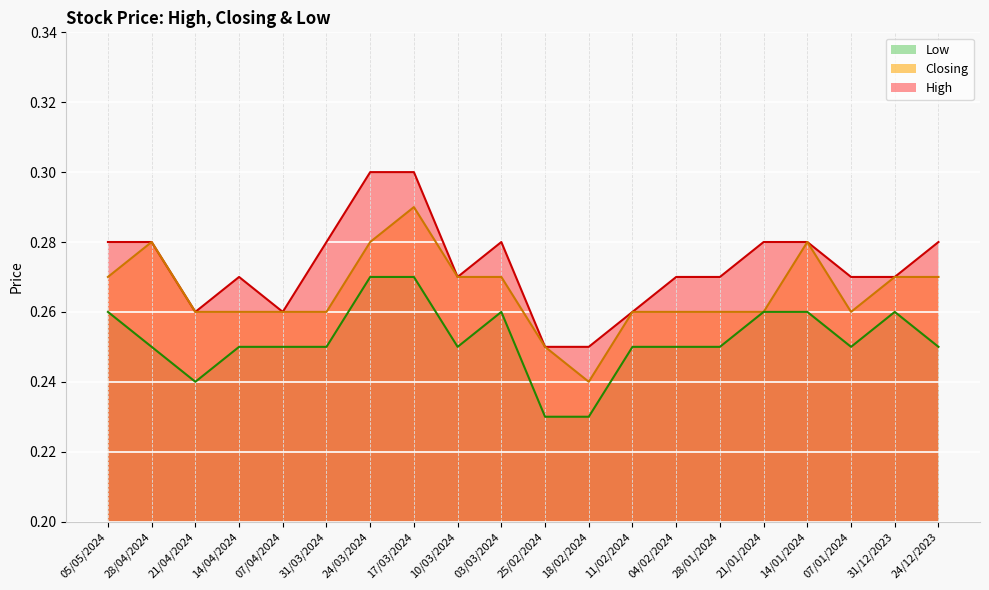

True or false: Closing and Low cross at least once.

False